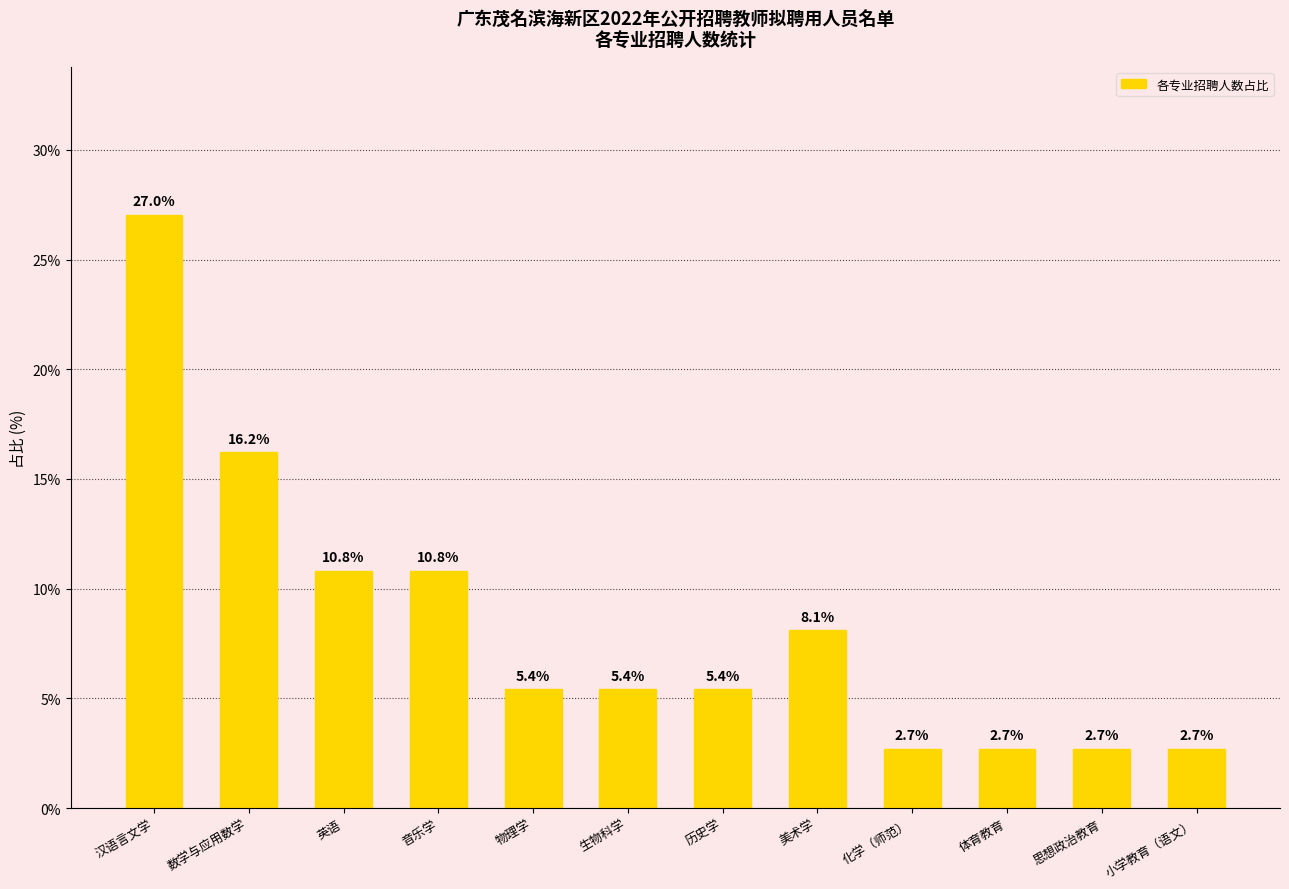

What is the maximum value shown in the chart?

27.0